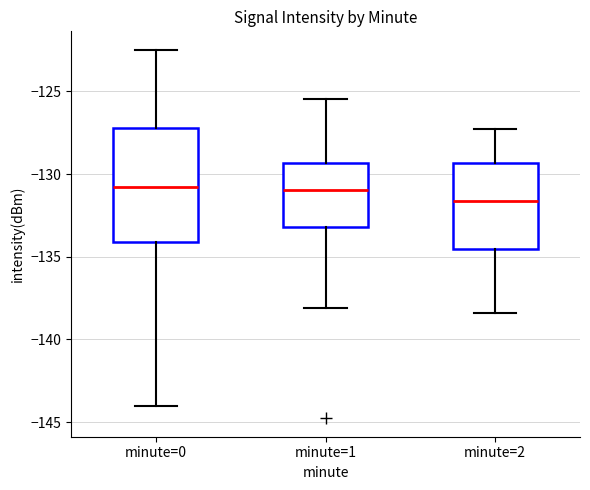

Which box is the tallest, from its lower edge to its upper edge?

minute=0